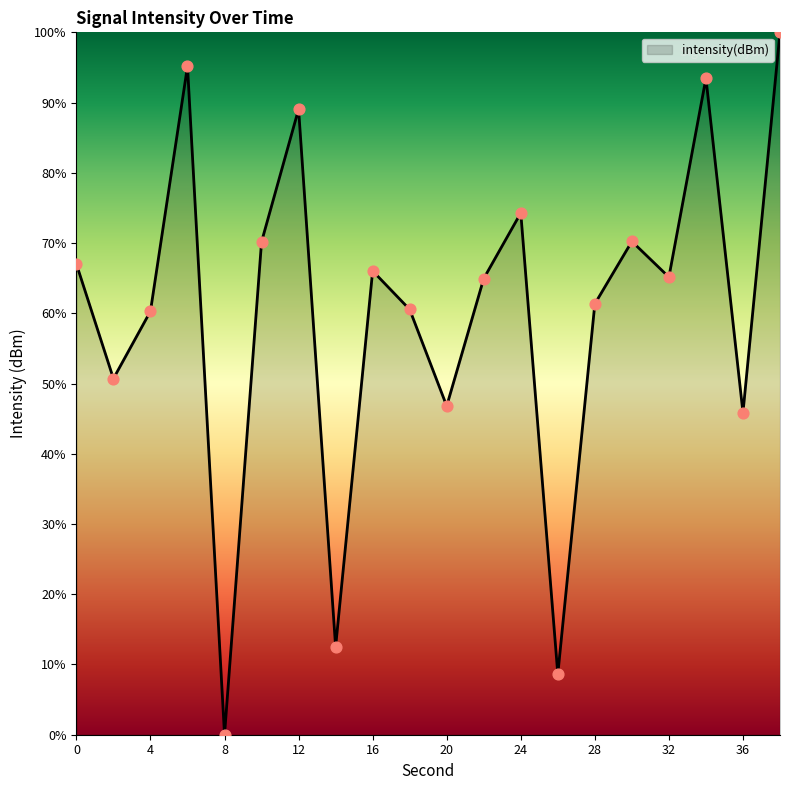

What is the difference between the maximum and minimum values?

100.0